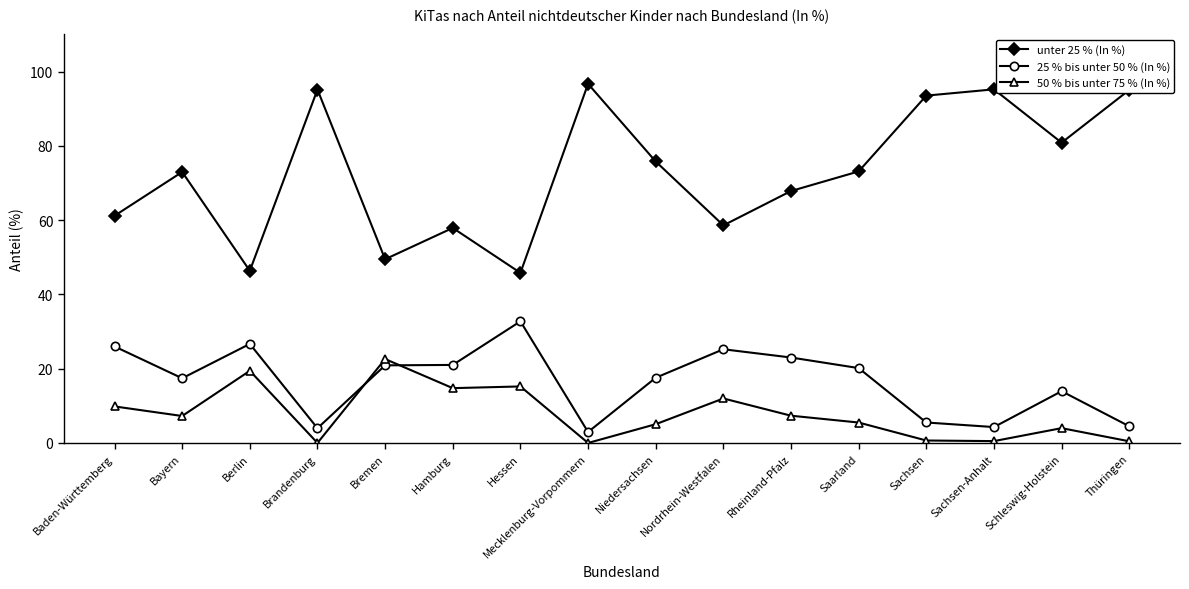

Is the value of 25 % bis unter 50 % (In %) at Baden-Württemberg greater than the value of unter 25 % (In %) at Berlin?

No